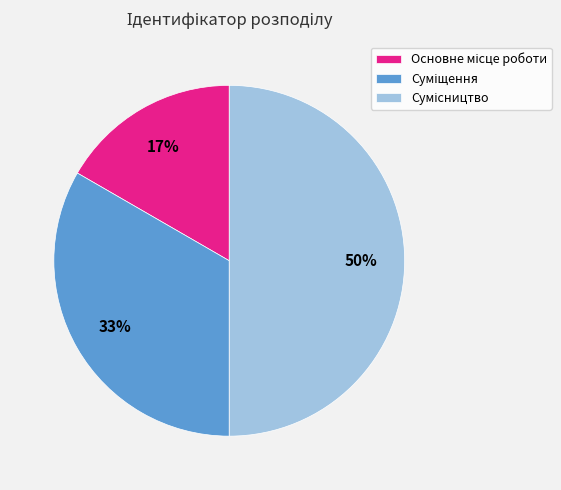

To the nearest percent, what is the difference between the largest and smallest slice percentages?

33%